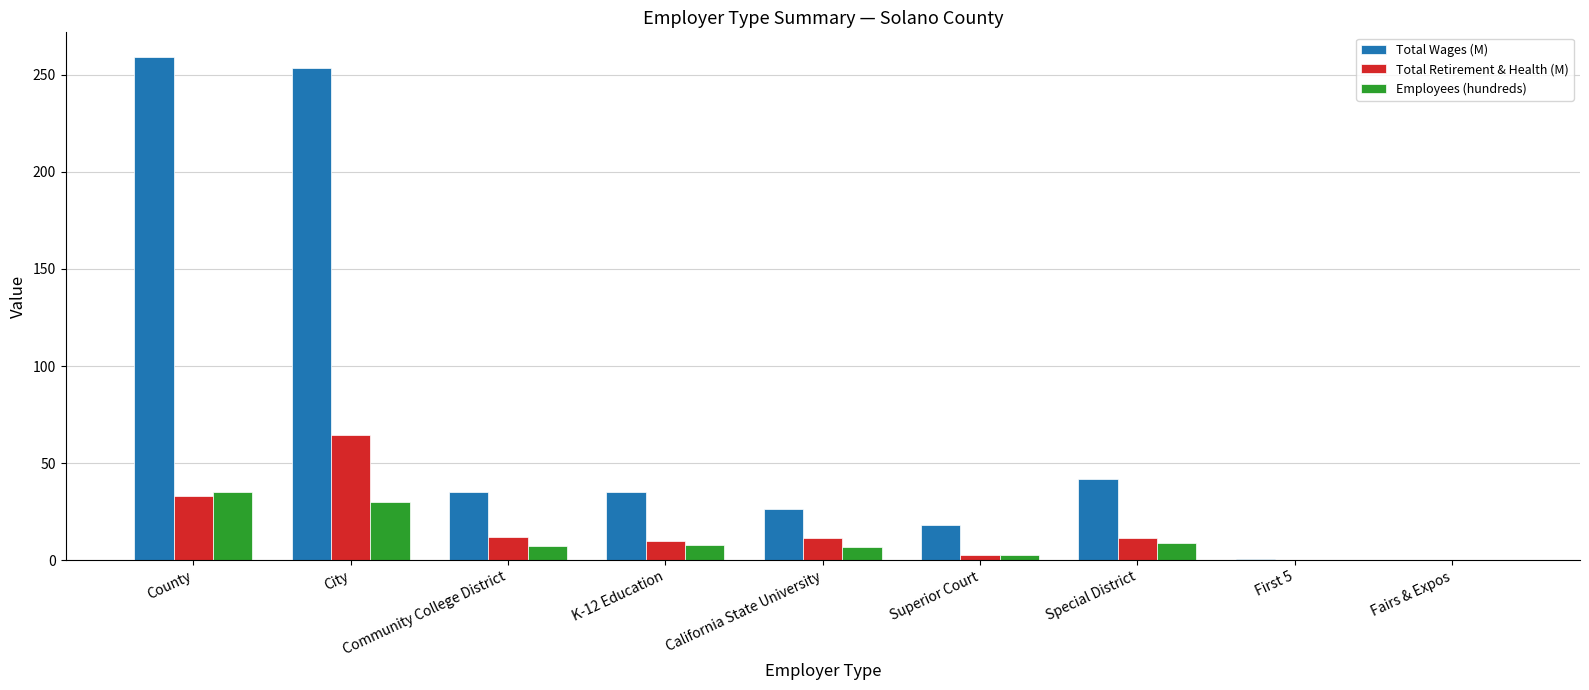

What is the approximate value of Total Wages (M) at City?

253.4